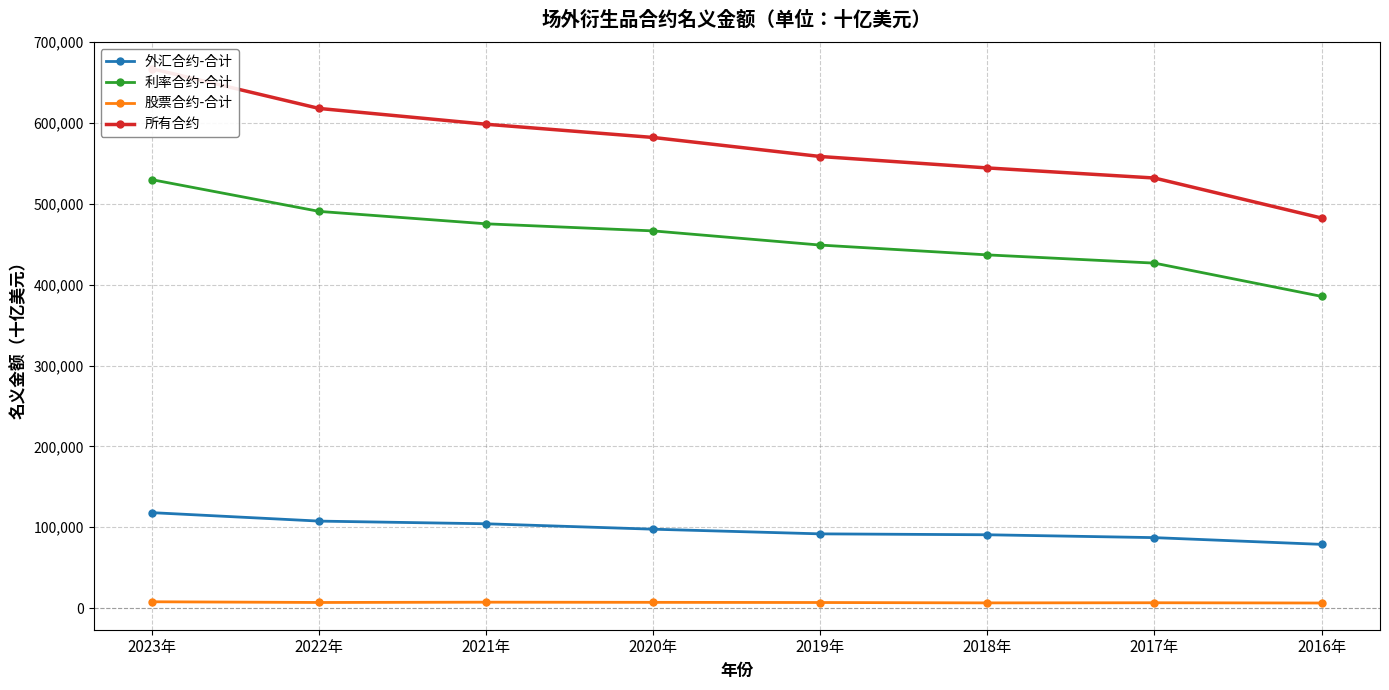

True or false: 利率合约-合计 has a value of 490626 at 2022年.

True